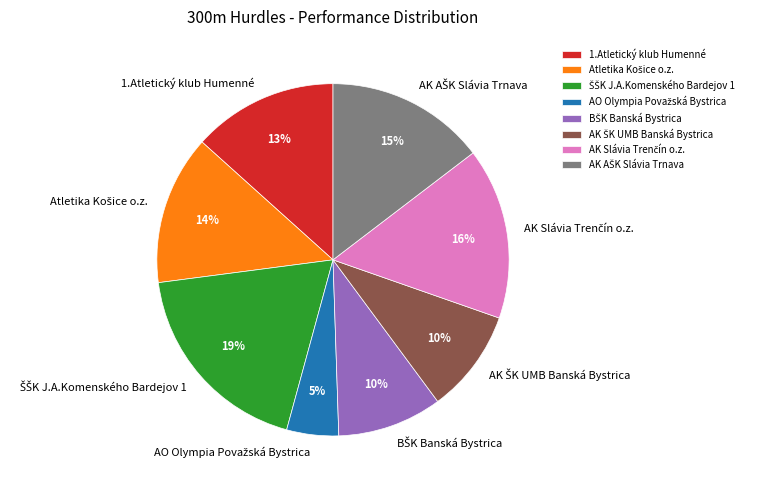

How many slices are in this pie chart?

8